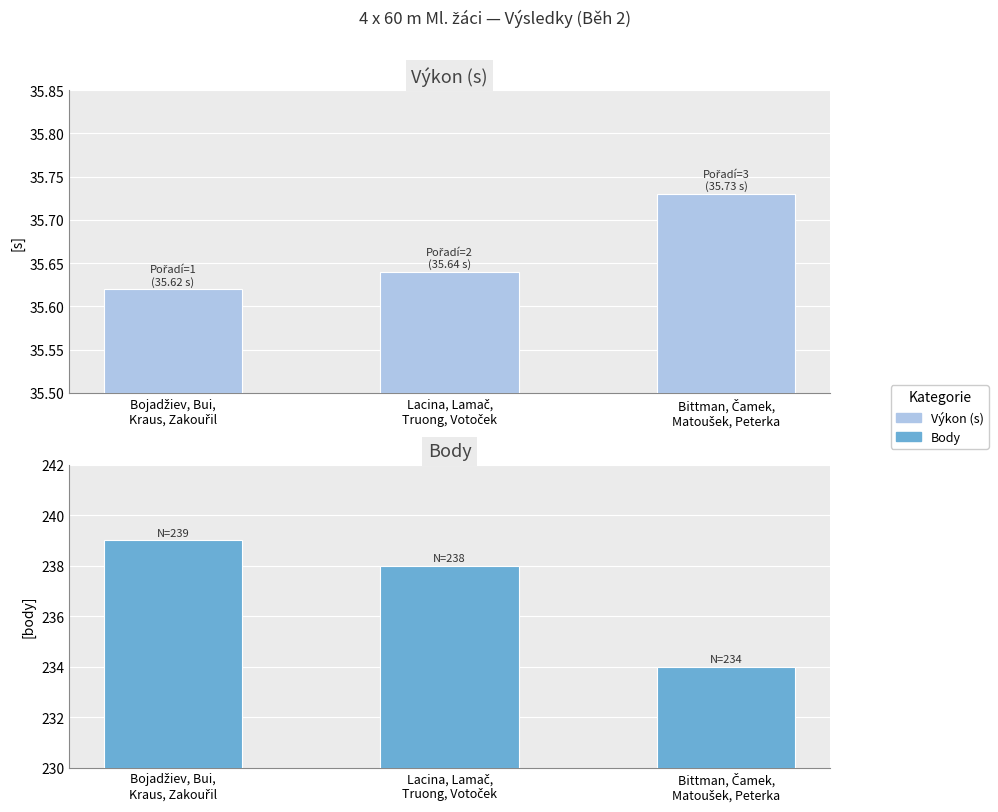

True or false: Výkon (s) has a value of 35.6 at Lacina, Lamač,
Truong, Votoček.

True